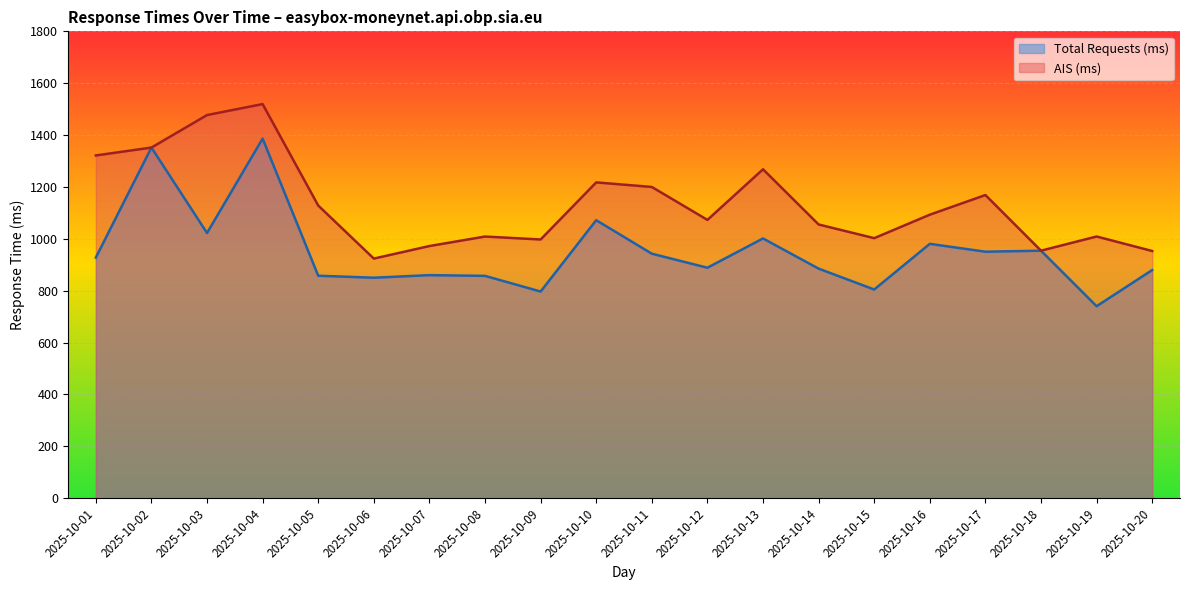

Reading left to right, what are all the values shown in this chart?

Total Requests (ms): 927.7	1351.9	1022.4	1386.3	857.8	850.1	860.0	857.2	796.8	1071.8	942.7	888.6	1001.5	885.1	804.6	980.7	950.4	954.4	740.2	879.7
AIS (ms): 1321.5	1351.9	1477.2	1519.5	1128.4	923.9	972.2	1008.9	997.5	1217.6	1200.0	1073.0	1268.2	1055.4	1002.6	1093.1	1168.9	954.4	1009.0	953.1